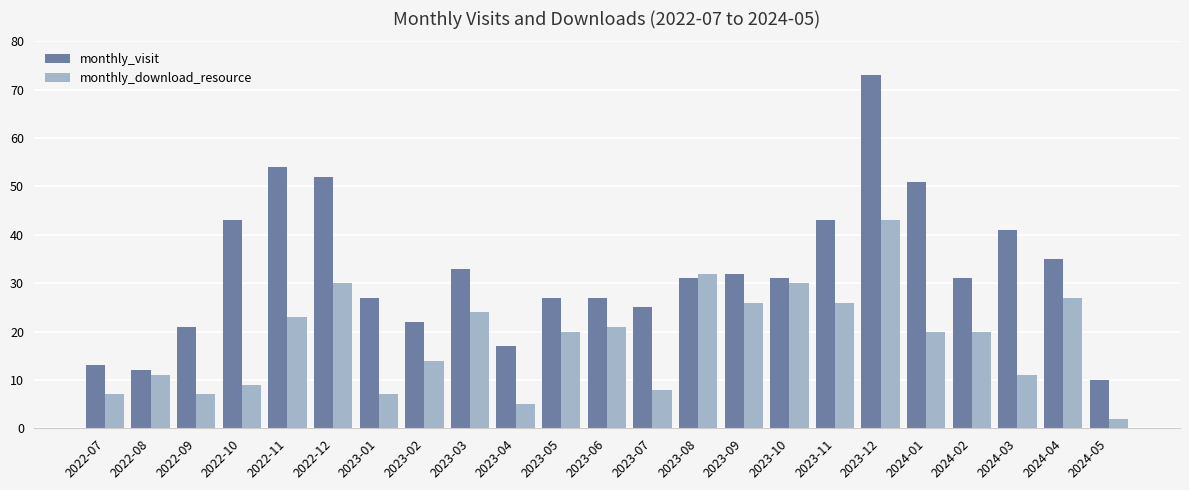

Reading right to left, transcribe all the data shown in this chart.

monthly_visit: 10	35	41	31	51	73	43	31	32	31	25	27	27	17	33	22	27	52	54	43	21	12	13
monthly_download_resource: 2	27	11	20	20	43	26	30	26	32	8	21	20	5	24	14	7	30	23	9	7	11	7